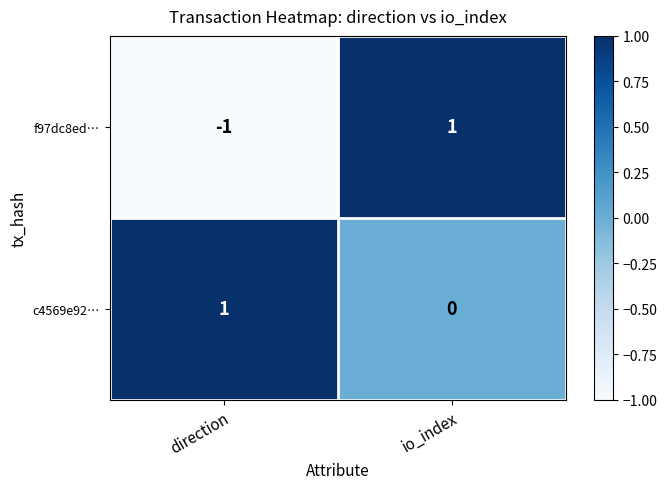

List the series in order of their overall mean, lowest first.

f97dc8ed…, c4569e92…